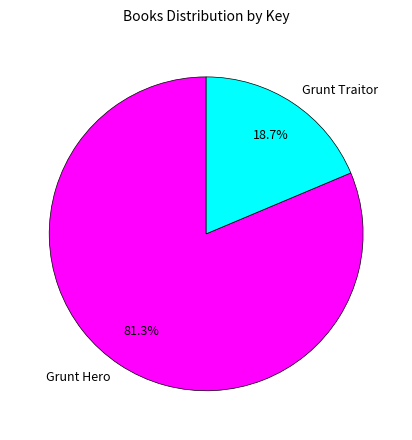

To the nearest percent, what is the average slice percentage?

50%